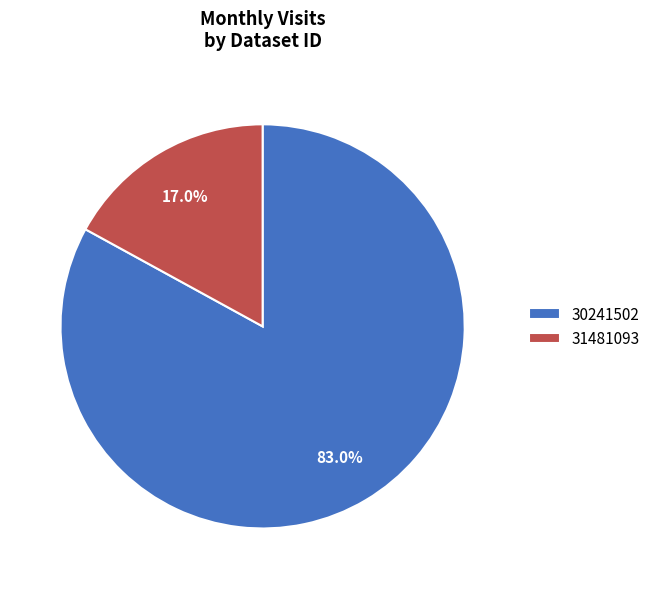

What portion of the pie excludes 31481093?

83.0%